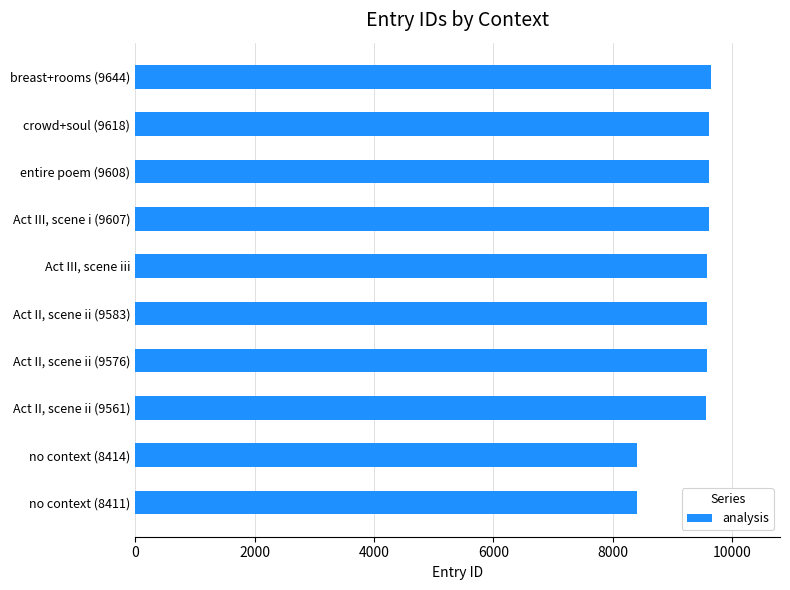

How many bars are there in total?

10